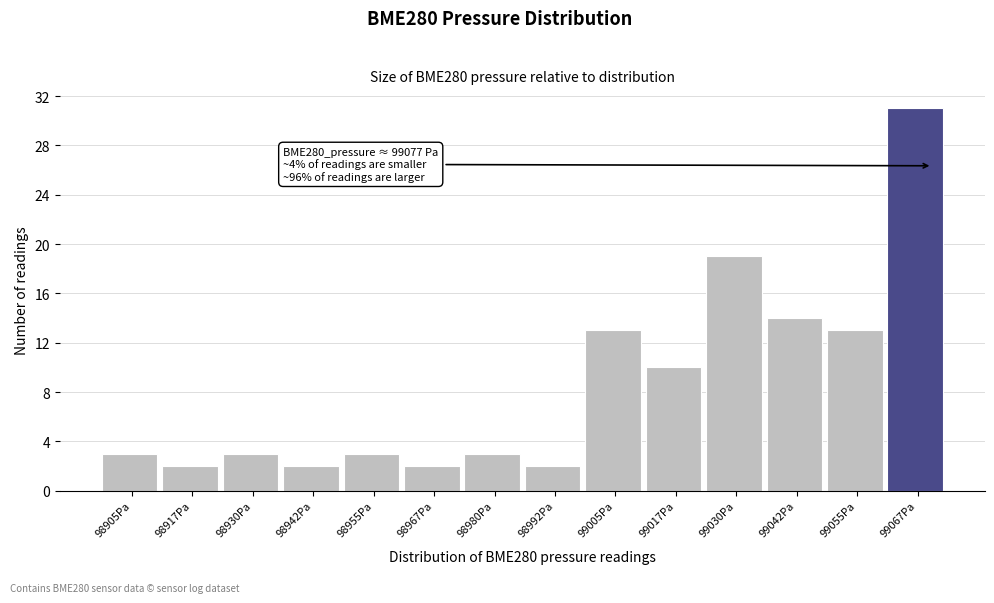

Reading right to left, what are all the values shown in this chart?

99067Pa=31	99055Pa=13	99042Pa=14	99030Pa=19	99017Pa=10	99005Pa=13	98992Pa=2	98980Pa=3	98967Pa=2	98955Pa=3	98942Pa=2	98930Pa=3	98917Pa=2	98905Pa=3